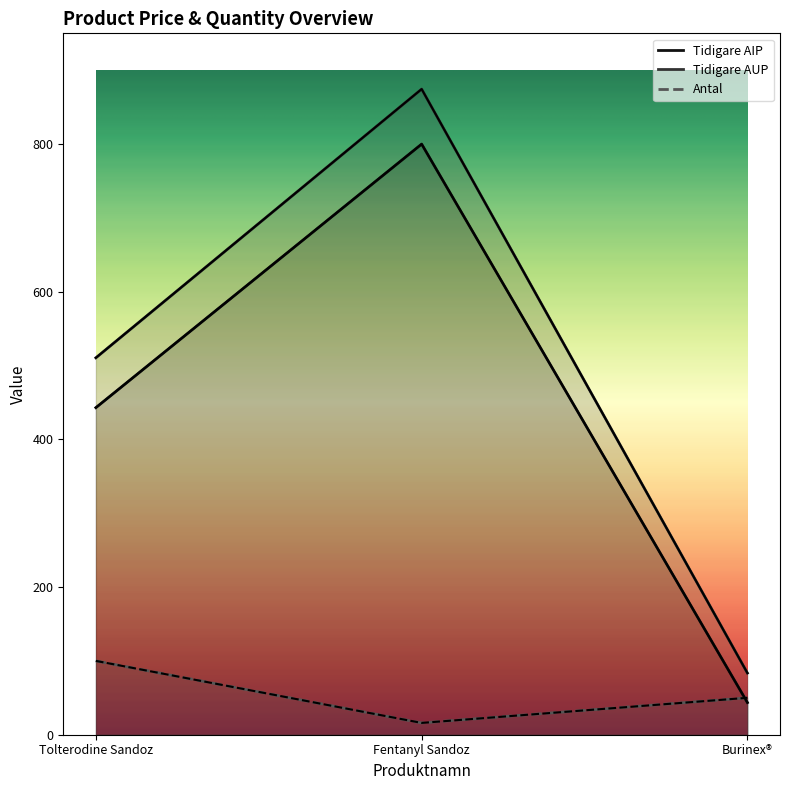

Is it true that Tidigare AIP equals 647.2 at Tolterodine Sandoz?

False